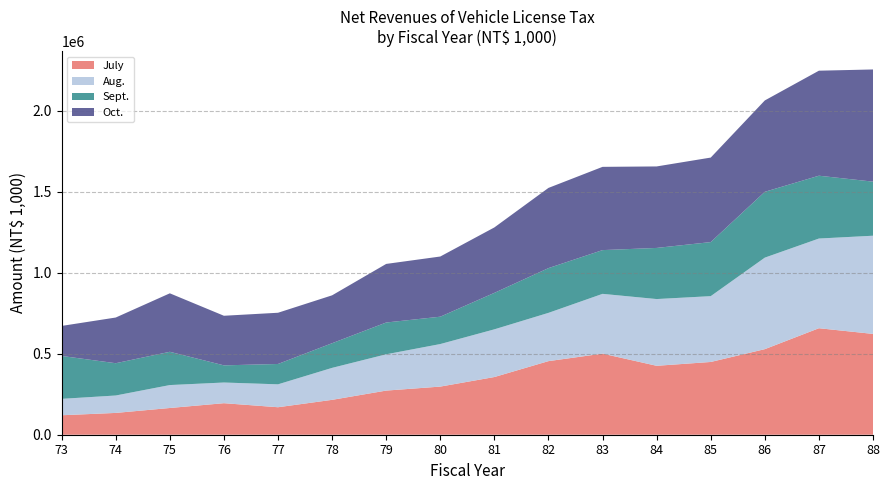

Reading left to right, what are all the values shown in this chart?

July: 73=120255	74=134681	75=165099	76=194722	77=169791	78=215441	79=272587	80=297264	81=356332	82=454517	83=500900	84=425693	85=449365	86=528510	87=657773	88=622662
Aug.: 73=101320	74=107583	75=141622	76=127741	77=141467	78=197492	79=224167	80=262762	81=294597	82=298146	83=369191	84=412229	85=406535	86=565296	87=553983	88=606483
Sept.: 73=264958	74=199397	75=205487	76=106018	77=125733	78=152276	79=196335	80=168992	81=225299	82=276361	83=270197	84=315805	85=333921	86=406625	87=388031	88=334010
Oct.: 73=185503	74=282230	75=361192	76=306312	77=316349	78=295797	79=361890	80=371701	81=404131	82=495410	83=514213	84=503332	85=521987	86=564279	87=648663	88=692900